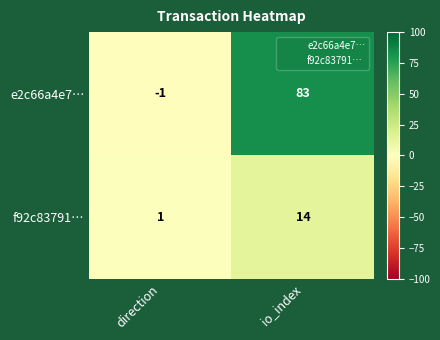

The f92c83791… series shows 4 at io_index. True or false?

False